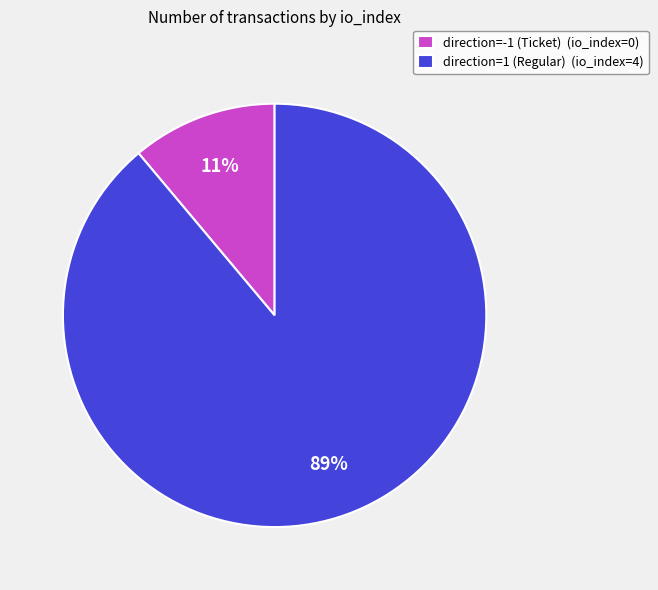

Is it true that direction=1 (Regular) (io_index=4) is 89% of the pie?

True